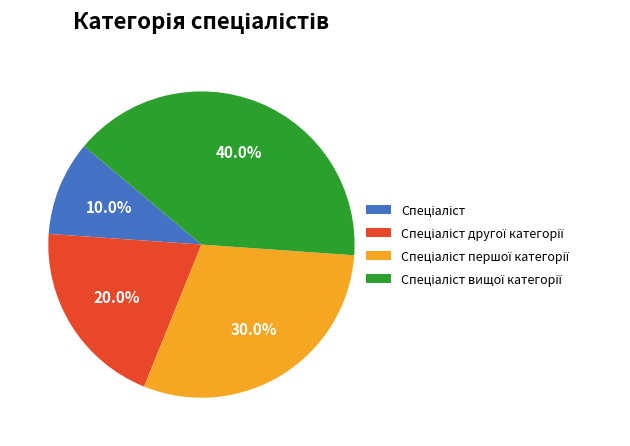

Does any single category account for the majority?

No